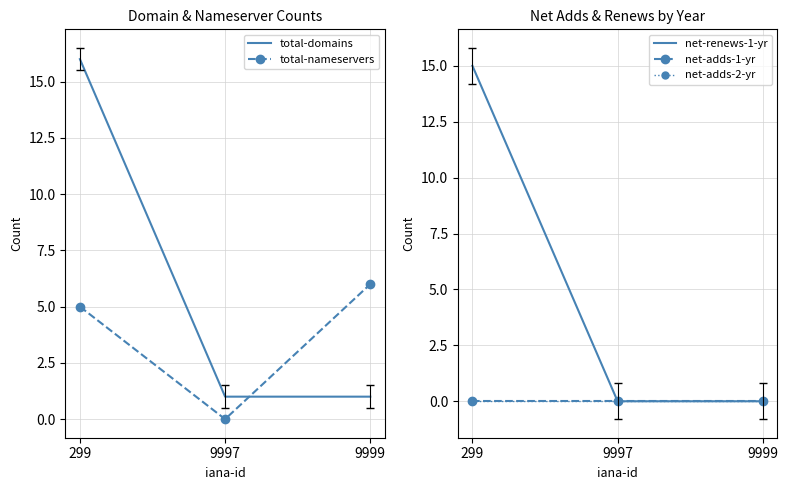

At which label is net-adds-1-yr closest to 0?

299